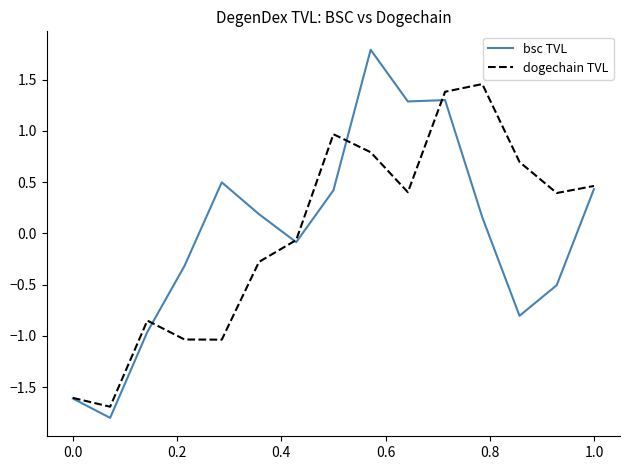

What is the greatest value displayed?

1.8